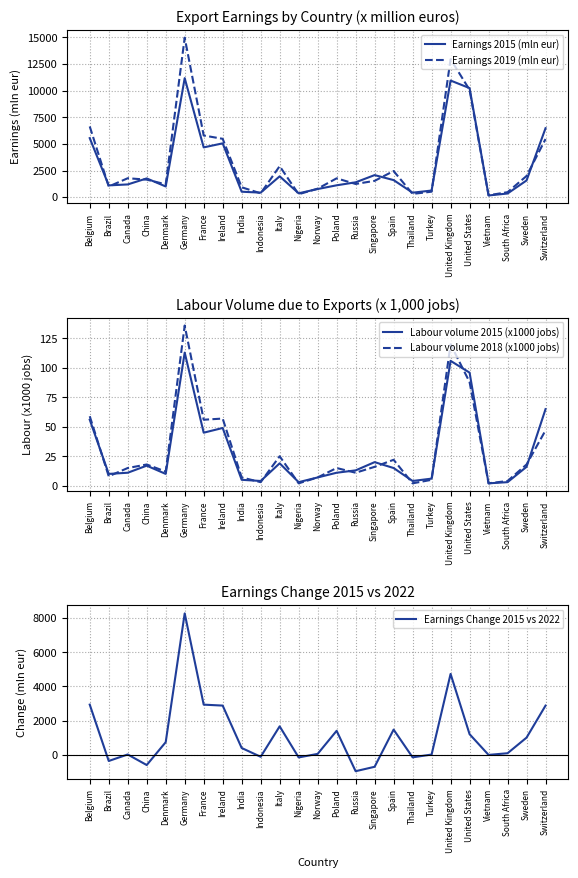

What is the sum of all Earnings 2015 (mln eur) values?

72423